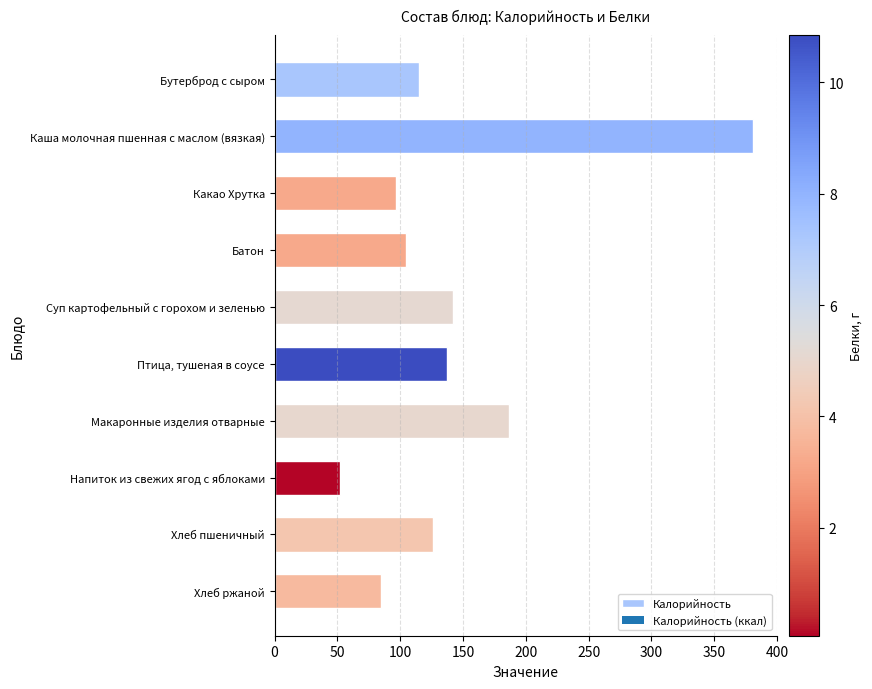

At which label is the value closest to 216?

Макаронные изделия отварные